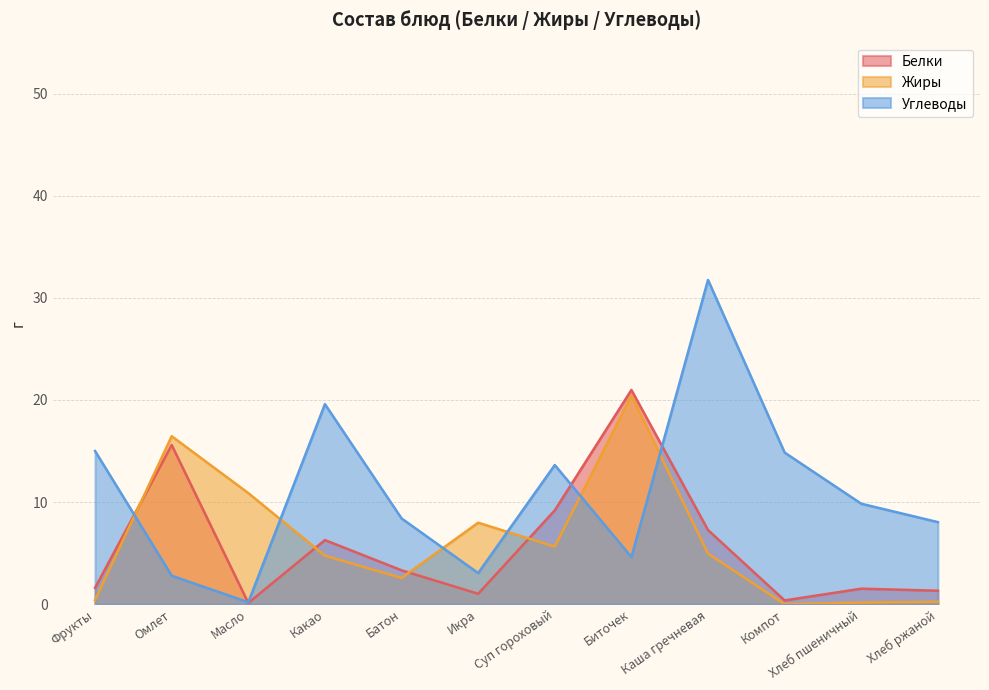

How many interior local valleys does the Белки series have?

3